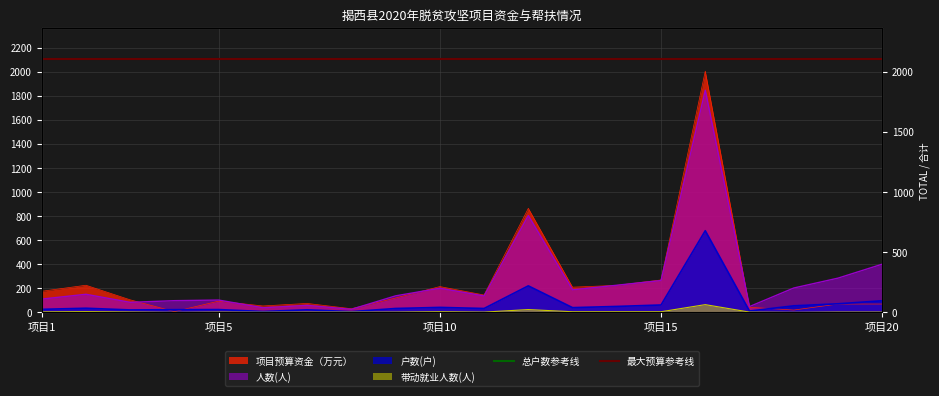

What is the sum of the 最大预算参考线 values at 项目5 and 项目1?

4208.4